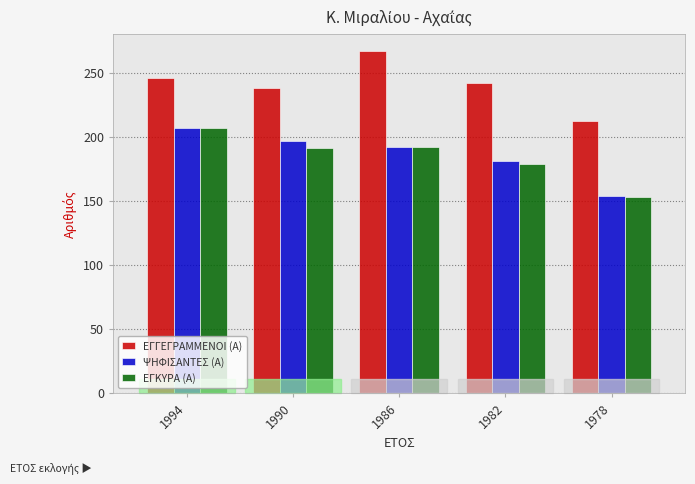

Does the chart contain any negative values?

No